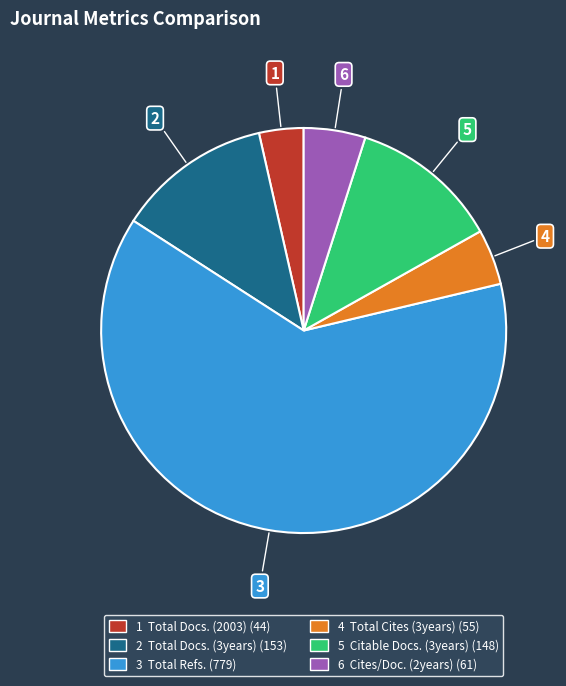

Is there any slice that represents more than half of the pie?

Yes